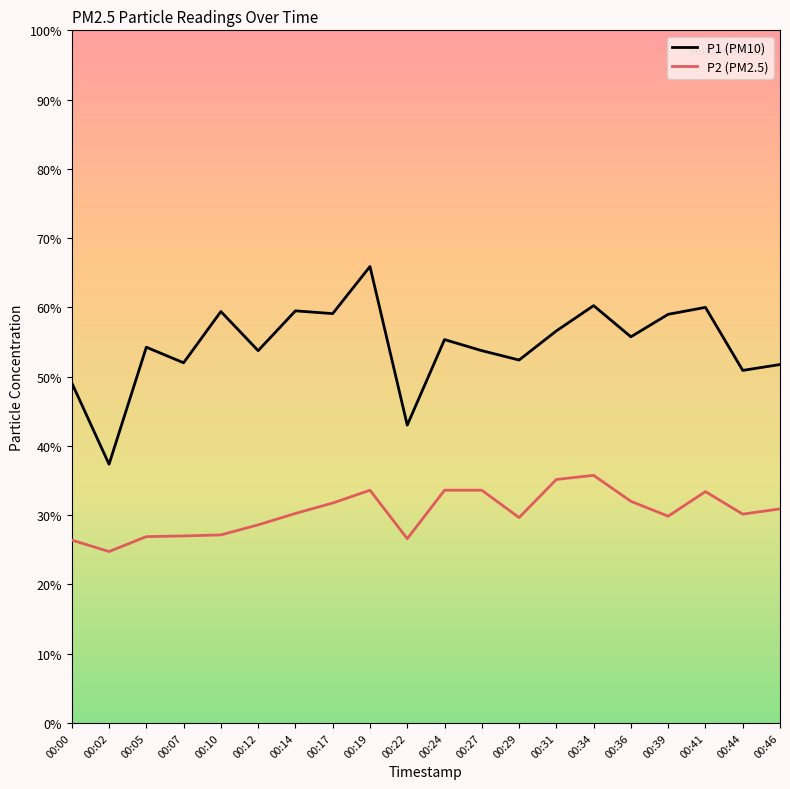

What is the difference between the P1 (PM10) values at 00:41 and 00:39?

0.2